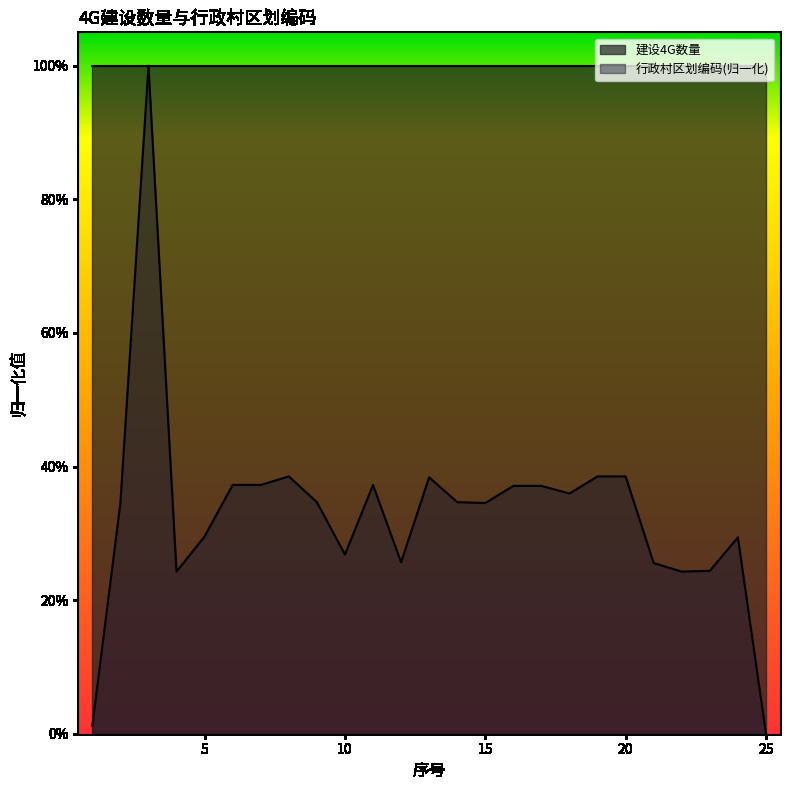

How many lines are shown in the chart?

1